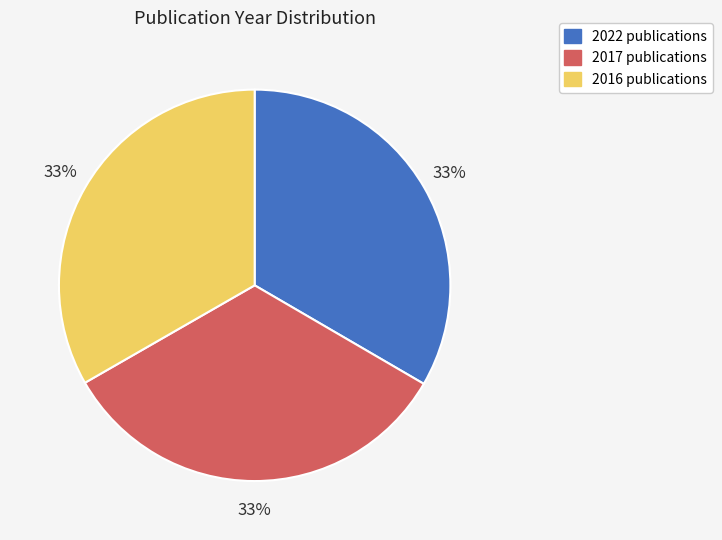

What is the ratio of the value at 2016 to the value at 2022?

1.0